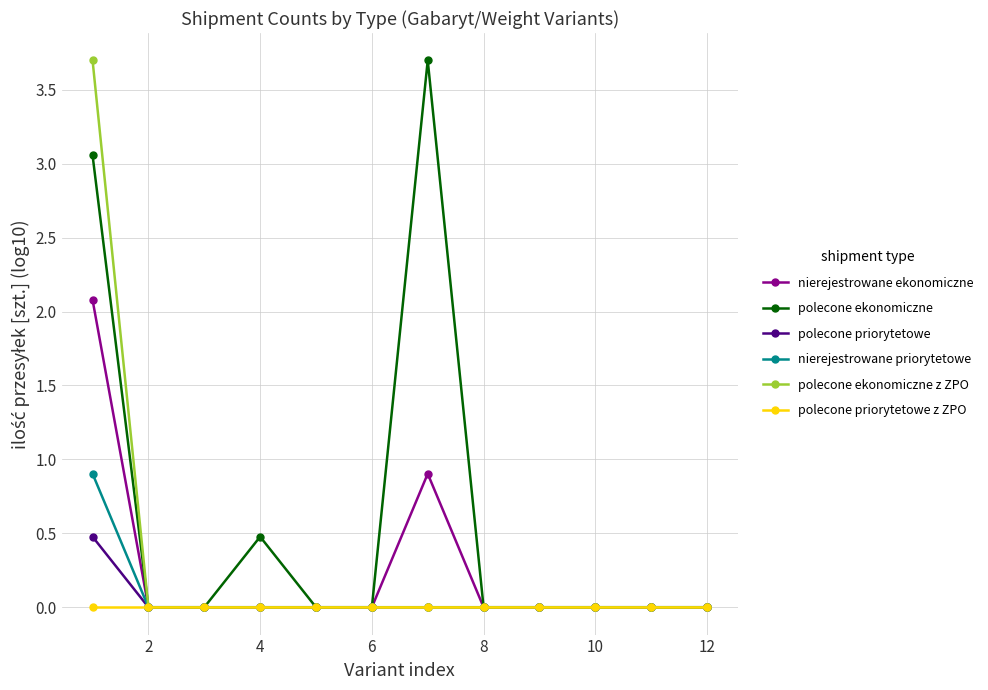

What is the difference between the maximum and minimum values in the polecone ekonomiczne z ZPO series?

3.7